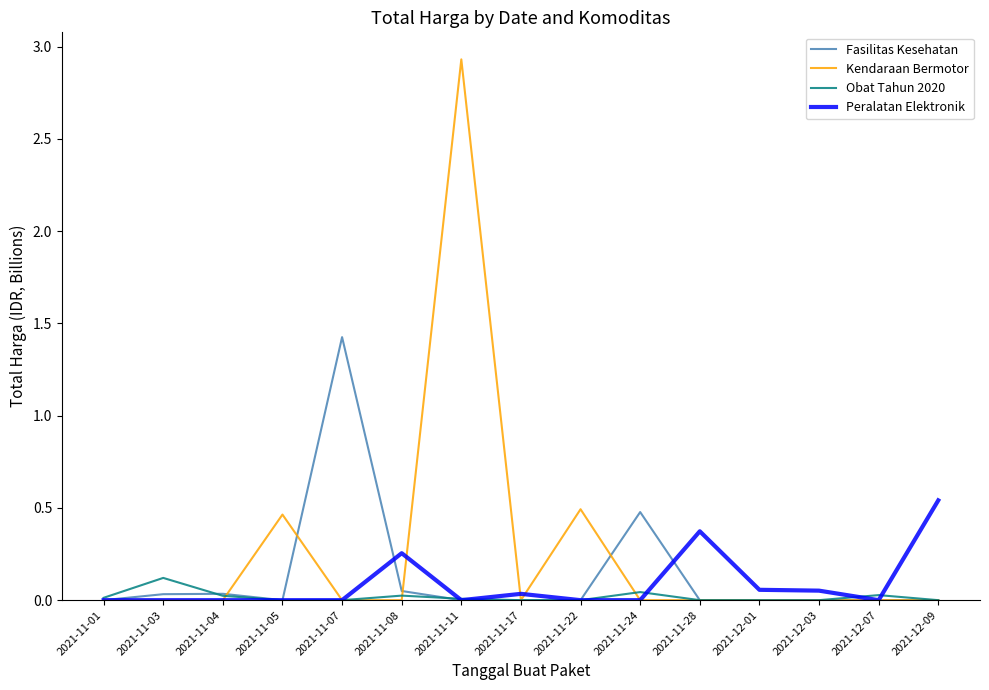

What is the sum of the Kendaraan Bermotor values at 2021-11-05 and 2021-11-11?

3.4